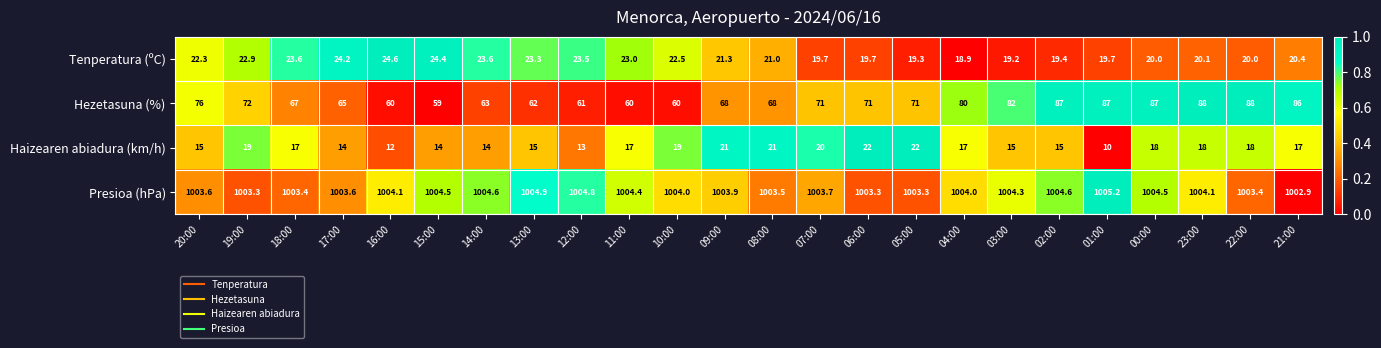

Is it true that Hezetasuna (%) equals 67.0 at 18:00?

True